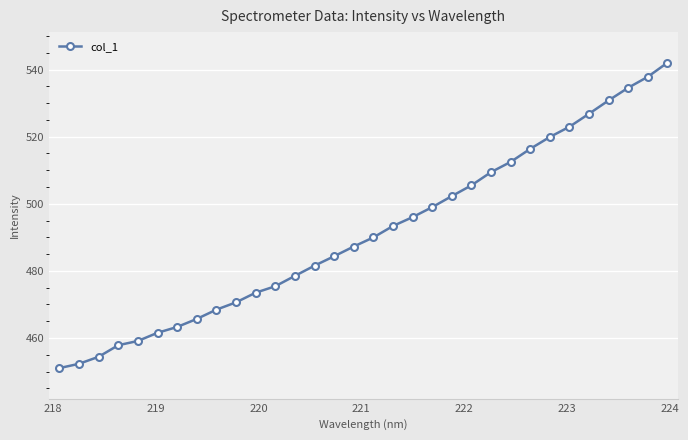

How many distinct data groups are displayed?

1